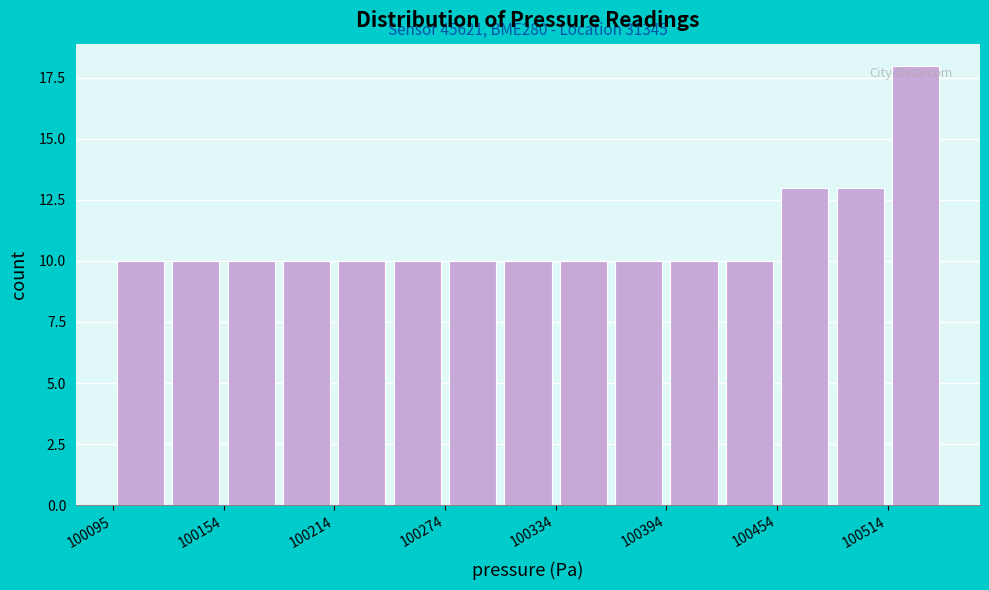

Read against the x-axis, roughly where is the centre of the tallest bar?

100530